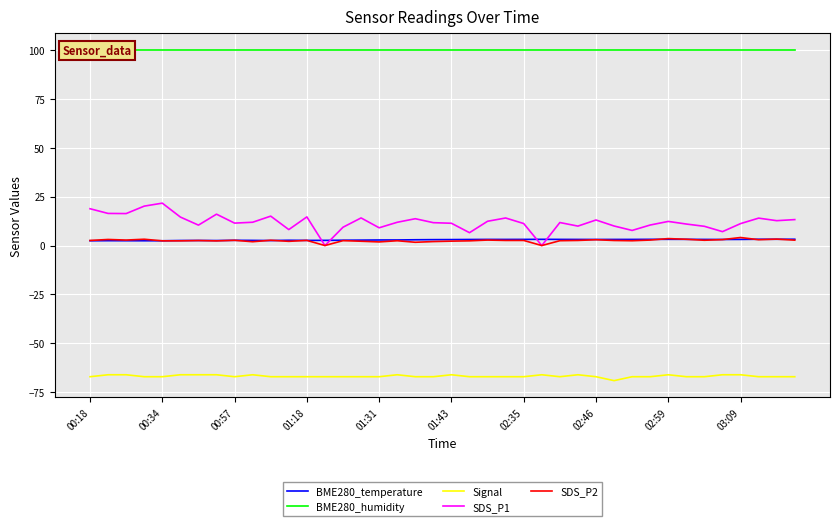

Is it true that Signal equals -30.4 at 03:09?

False